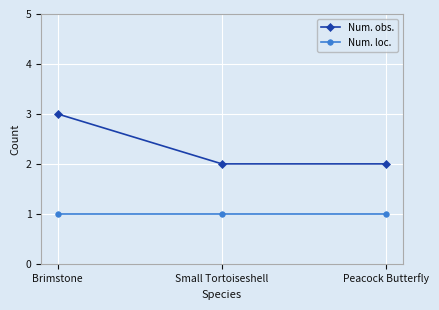

List the series in order of their overall mean, highest first.

Num. obs., Num. loc.